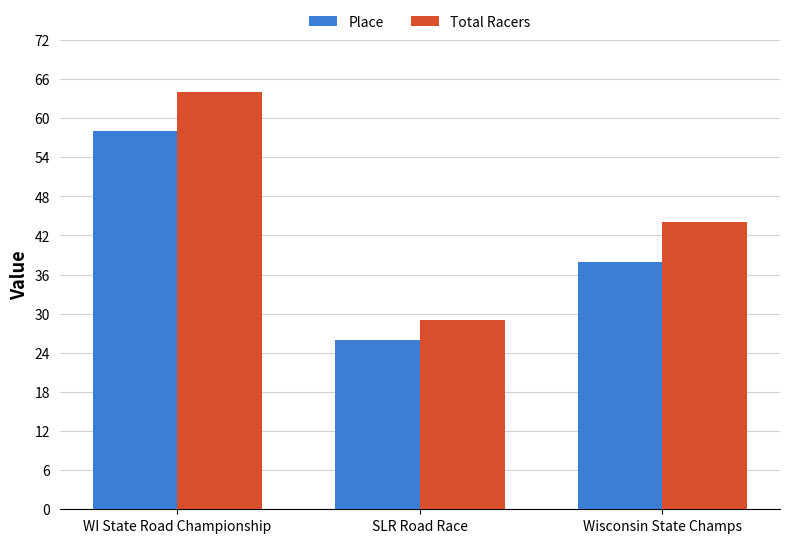

Which series has the widest spread of values?

Total Racers